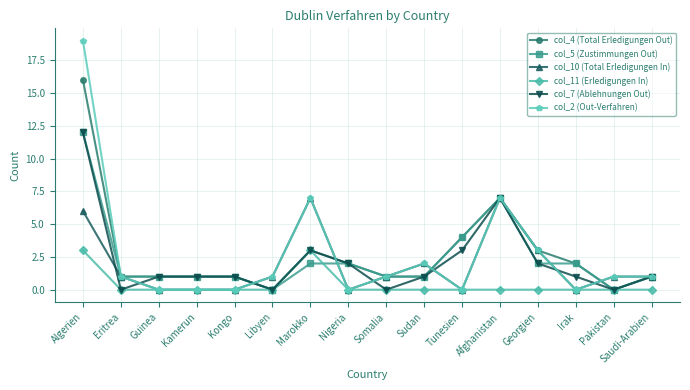

What is the highest value of the col_2 (Out-Verfahren) series?

19